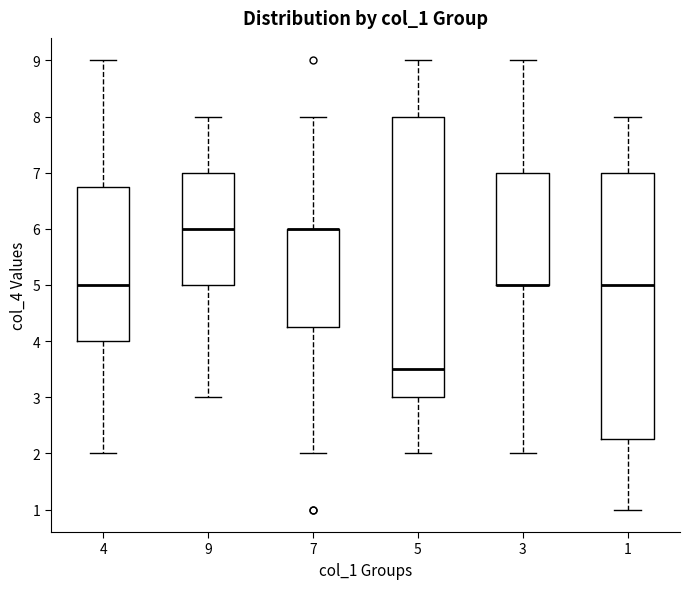

Where does the upper whisker of the box at x = 5 end on the y-axis? The values are not printed on the chart, so give them approximately, as read against the axis.

9.0